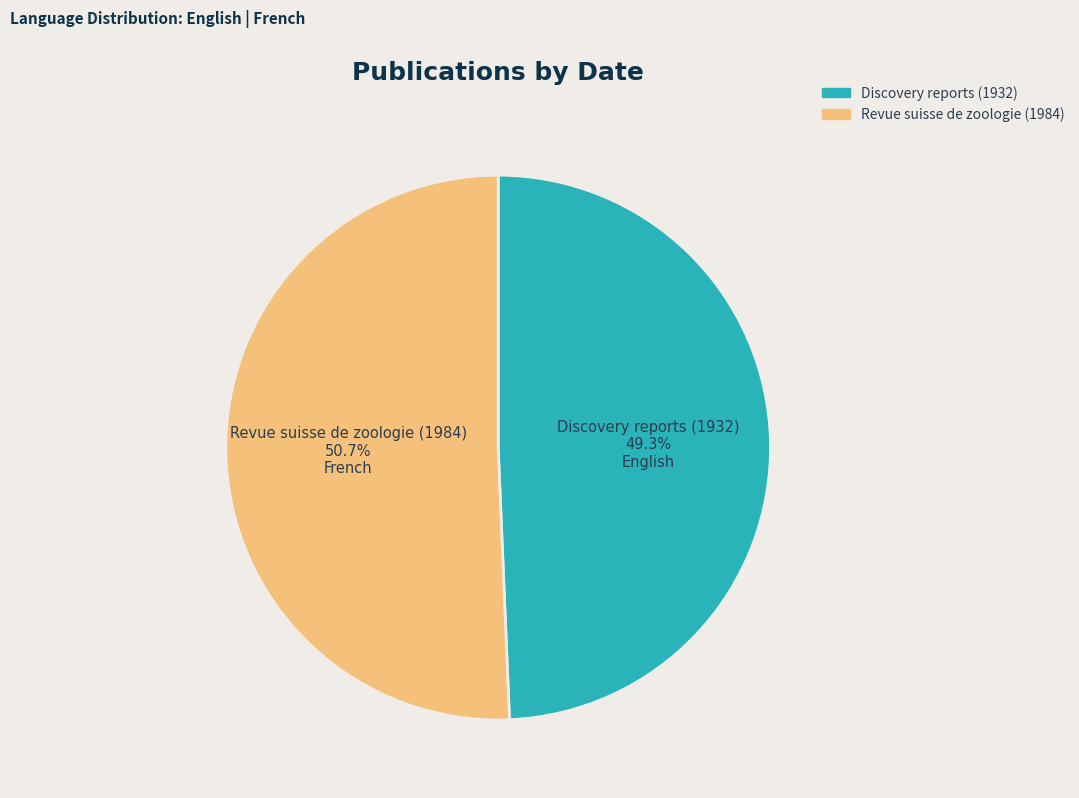

Do Discovery reports (1932) and Revue suisse de zoologie (1984) together represent more than half of the pie?

Yes